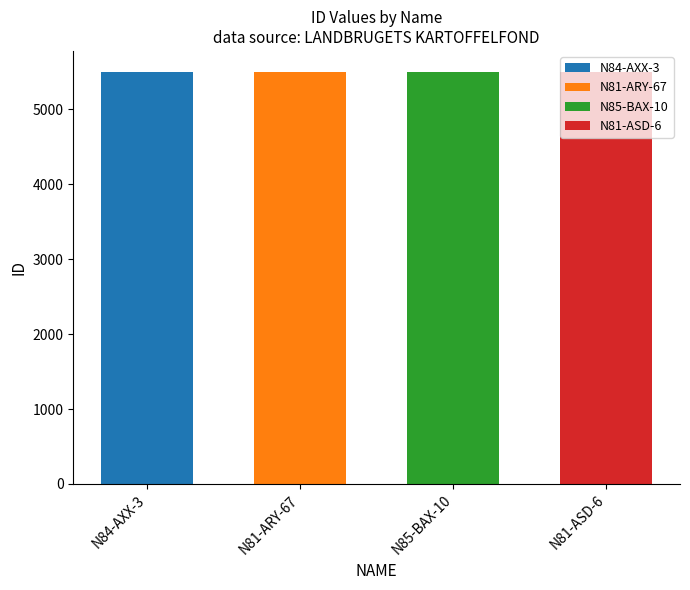

List the labels in order of value, largest first.

N85-BAX-10, N84-AXX-3, N81-ARY-67, N81-ASD-6